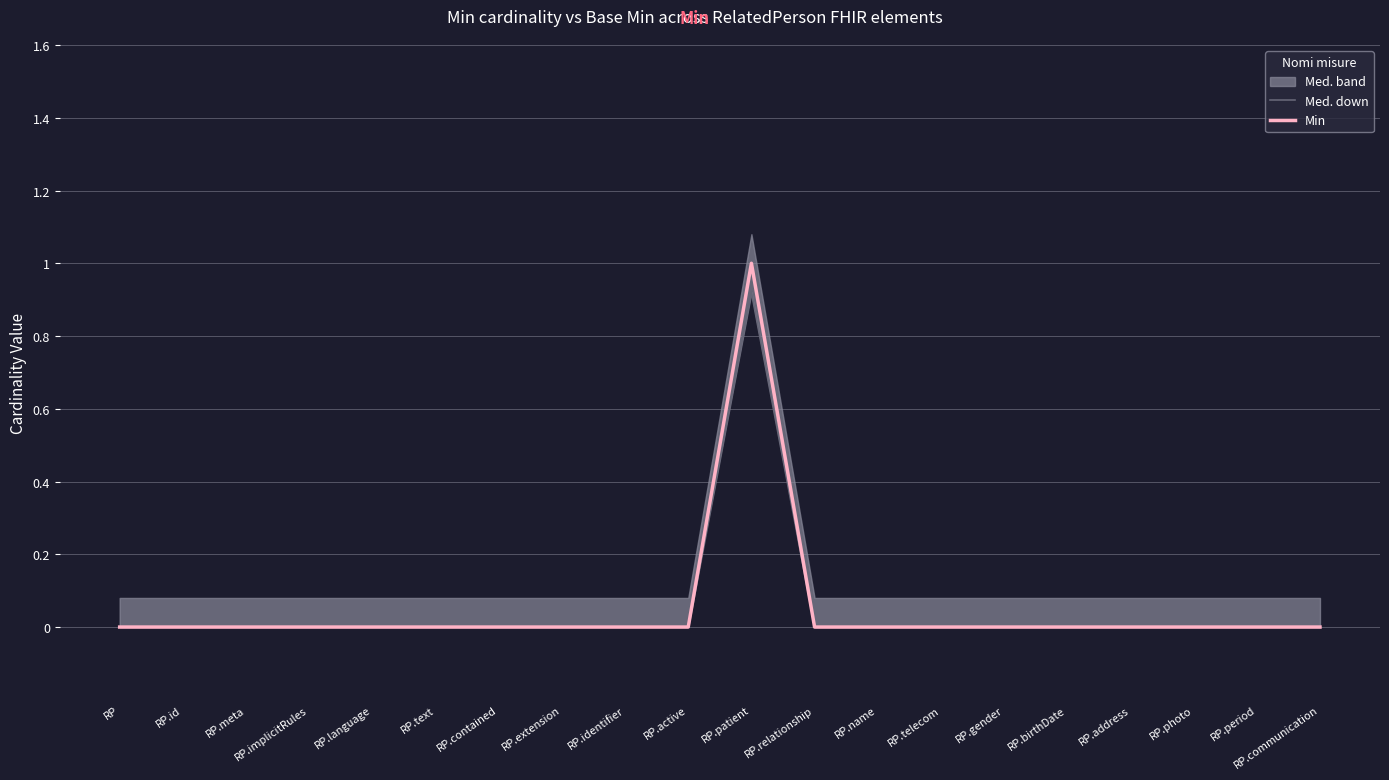

Reading left to right, transcribe all the data shown in this chart.

Med. down: RP=0.0	RP.id=0.0	RP.meta=0.0	RP.implicitRules=0.0	RP.language=0.0	RP.text=0.0	RP.contained=0.0	RP.extension=0.0	RP.identifier=0.0	RP.active=0.0	RP.patient=0.9	RP.relationship=0.0	RP.name=0.0	RP.telecom=0.0	RP.gender=0.0	RP.birthDate=0.0	RP.address=0.0	RP.photo=0.0	RP.period=0.0	RP.communication=0.0
Min: RP=0.0	RP.id=0.0	RP.meta=0.0	RP.implicitRules=0.0	RP.language=0.0	RP.text=0.0	RP.contained=0.0	RP.extension=0.0	RP.identifier=0.0	RP.active=0.0	RP.patient=1.0	RP.relationship=0.0	RP.name=0.0	RP.telecom=0.0	RP.gender=0.0	RP.birthDate=0.0	RP.address=0.0	RP.photo=0.0	RP.period=0.0	RP.communication=0.0